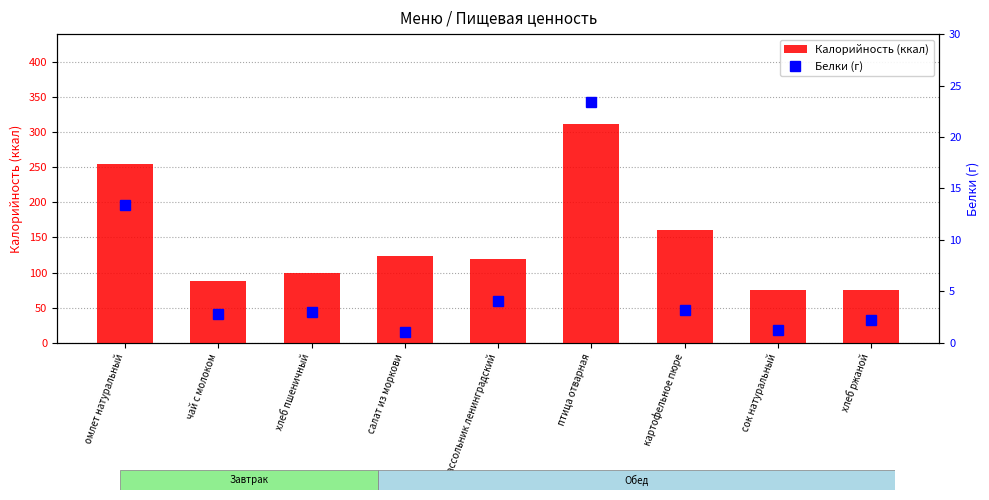

Reading left to right, transcribe all the data shown in this chart.

Калорийность (ккал): омлет натуральный=255.1	чай с молоком=87.2	хлеб пшеничный=100.0	салат из моркови=123.1	рассольник ленинградский=119.7	птица отварная=312.0	картофельное пюре=160.4	сок натуральный=75.6	хлеб ржаной=75.0
Белки (г): омлет натуральный=13.4	чай с молоком=2.8	хлеб пшеничный=3.0	салат из моркови=1.0	рассольник ленинградский=4.0	птица отварная=23.4	картофельное пюре=3.2	сок натуральный=1.3	хлеб ржаной=2.2